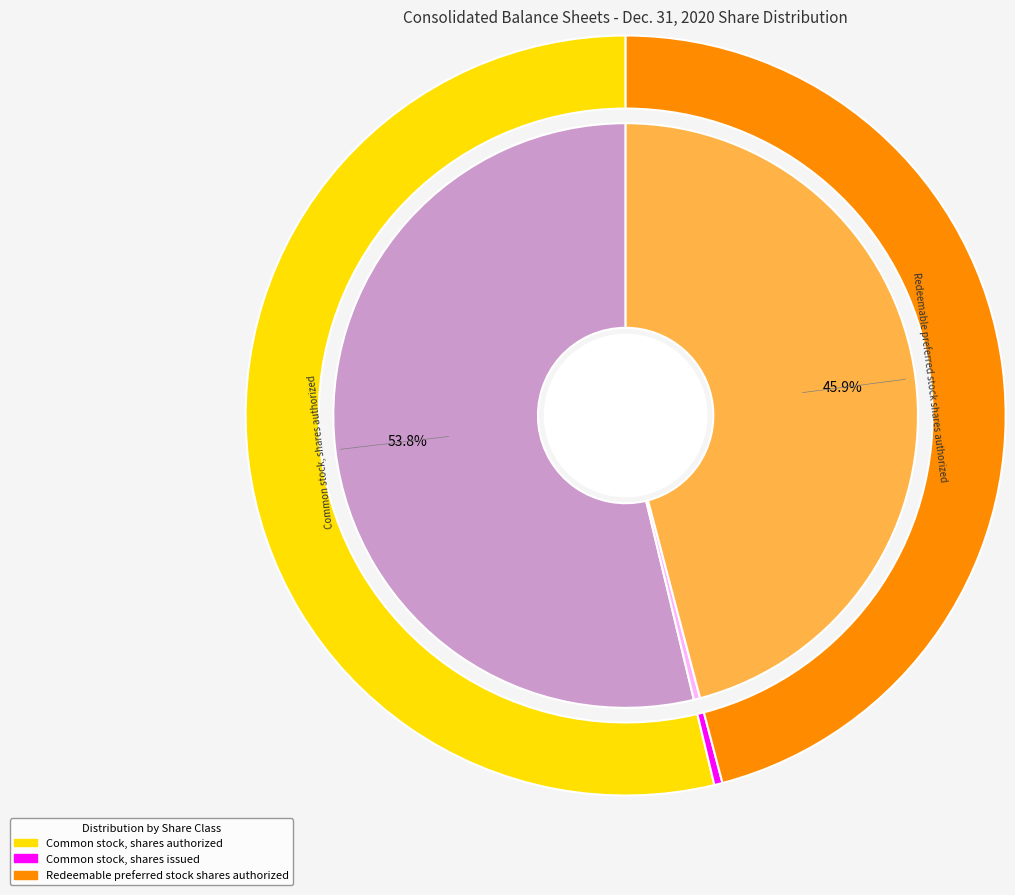

Does Common stock, shares authorized account for over 50% of the chart?

Yes